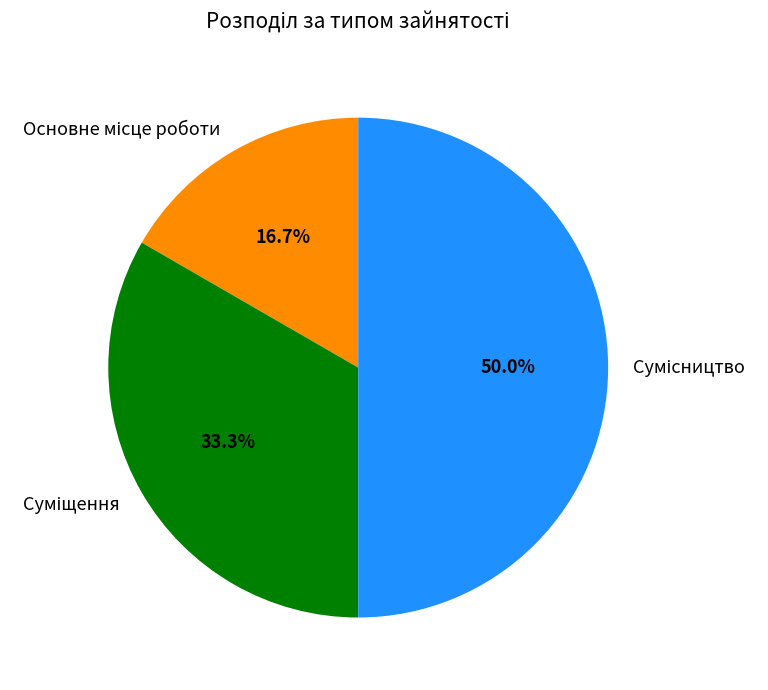

Is it true that Суміщення is 47% of the pie?

False